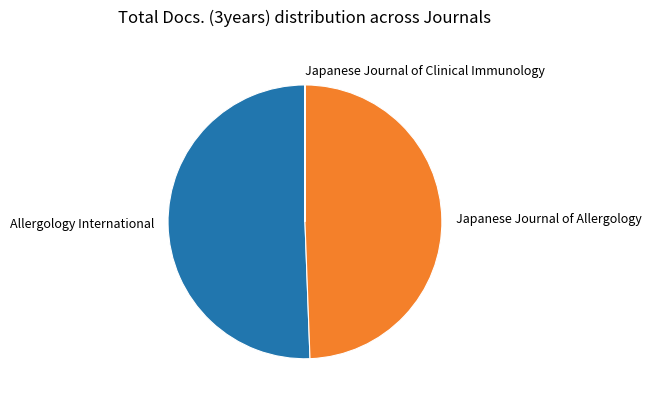

Which category accounts for the majority?

Allergology International